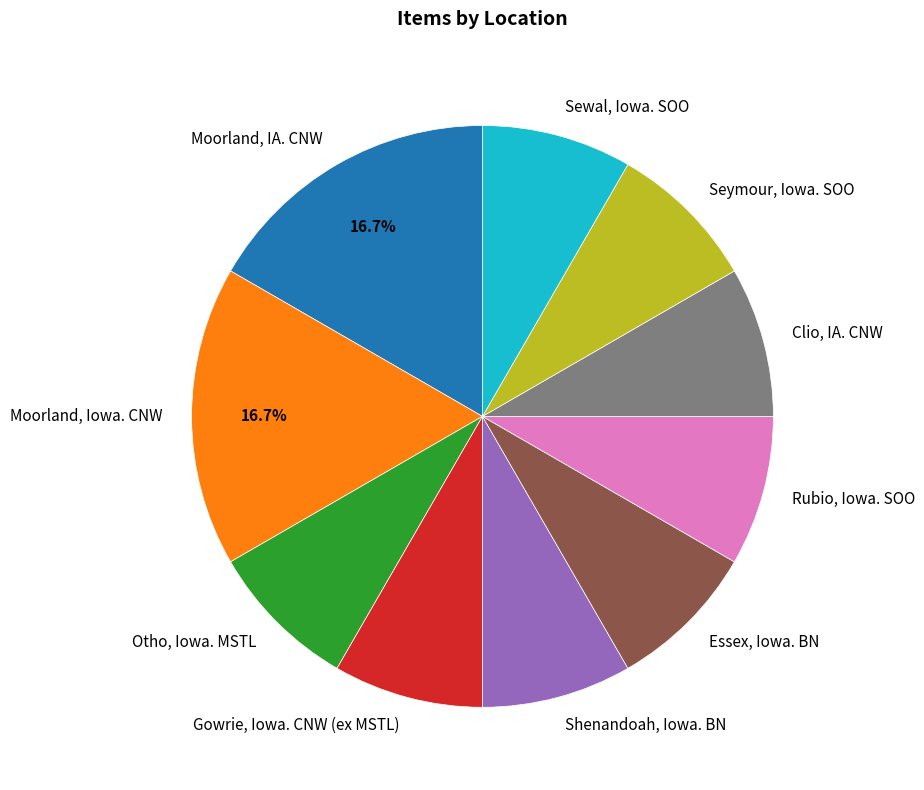

Is there a majority slice in this chart?

No